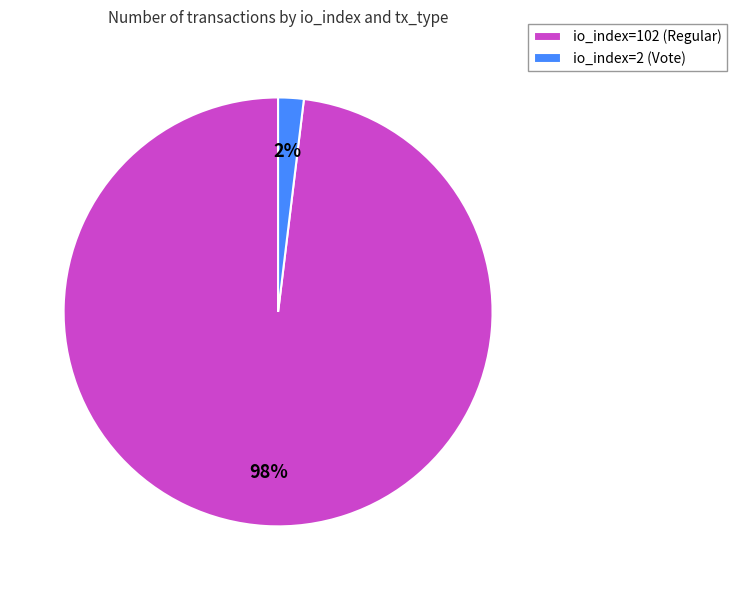

Do io_index=2 (Vote) and io_index=102 (Regular) together represent more than half of the pie?

Yes